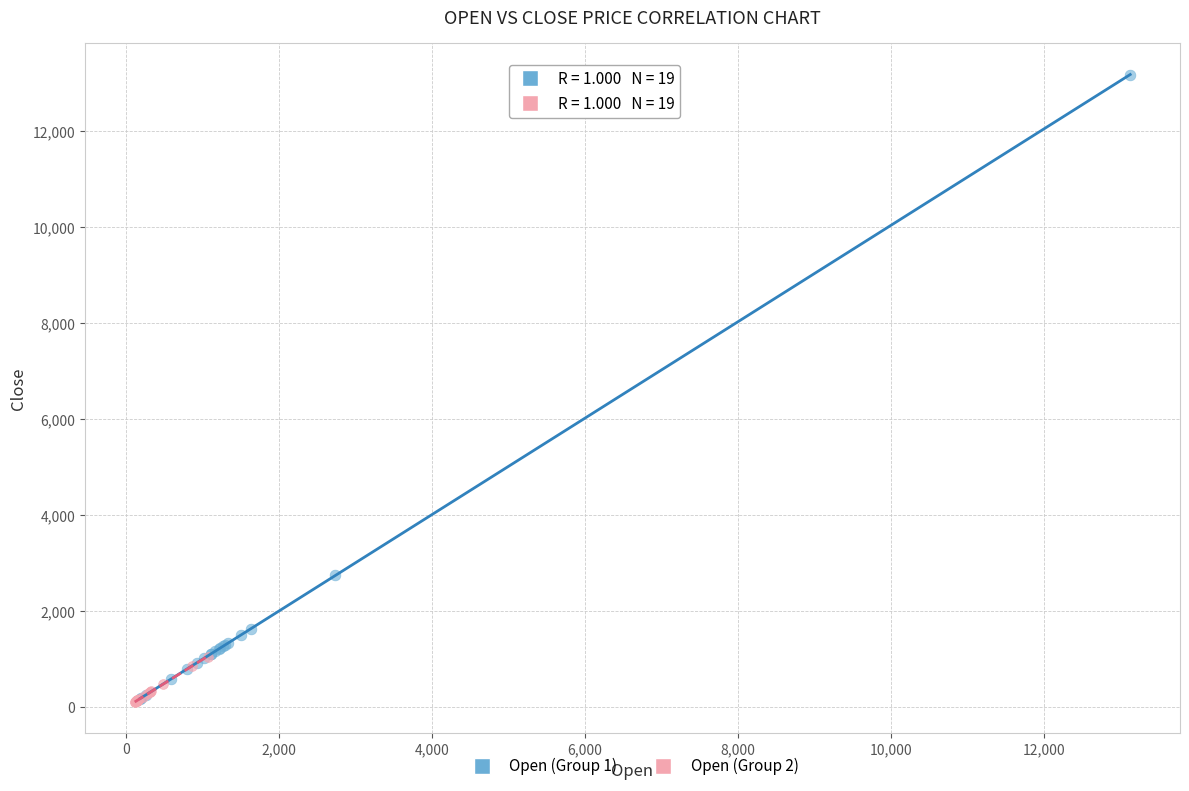

Which series reaches the maximum Y coordinate?

Open (Group 1)